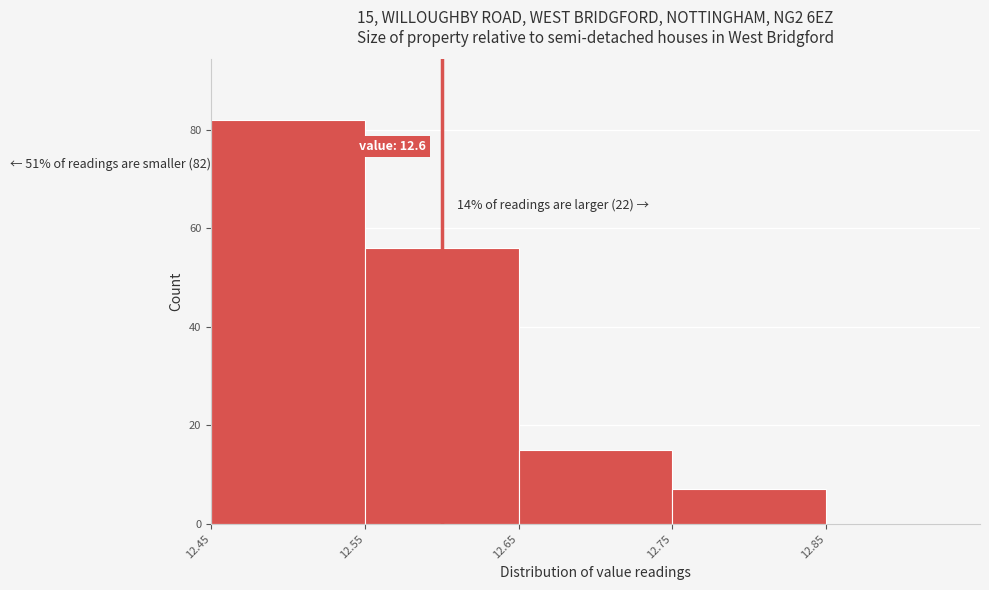

Which range on the x-axis has the tallest bar?

12.45 to 12.55